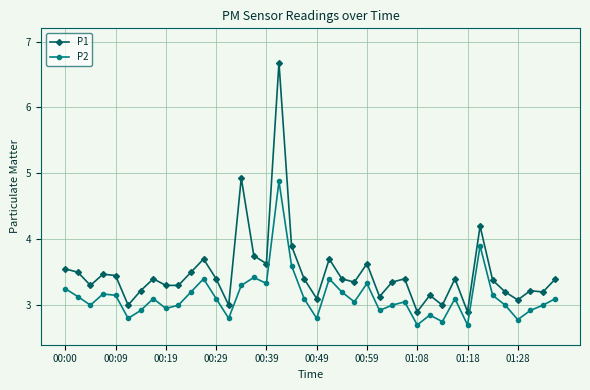

What is the value of the P2 point at the 18th from the left?

4.9